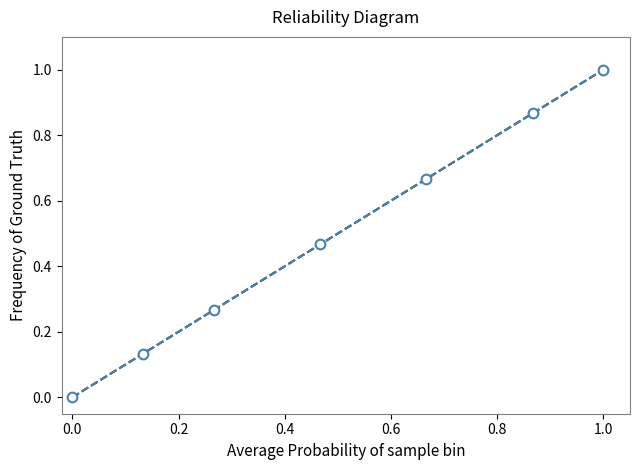

True or false: there are more than 1 points higher than both neighbors.

False